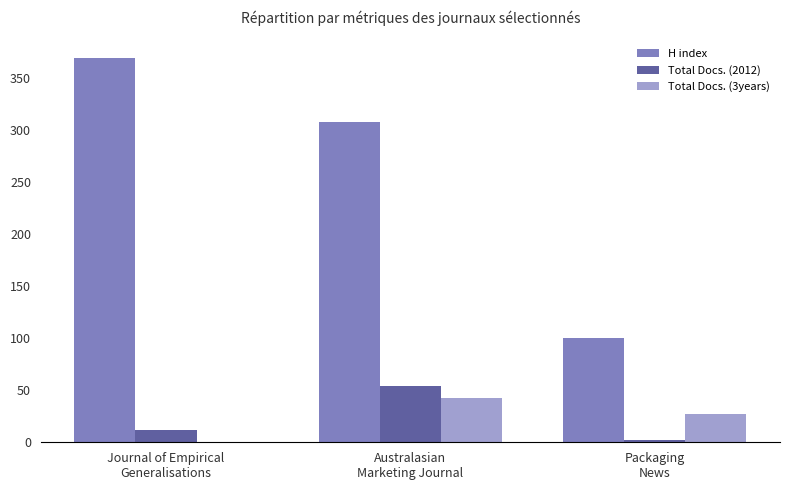

What is the maximum value for Total Docs. (2012)?

54